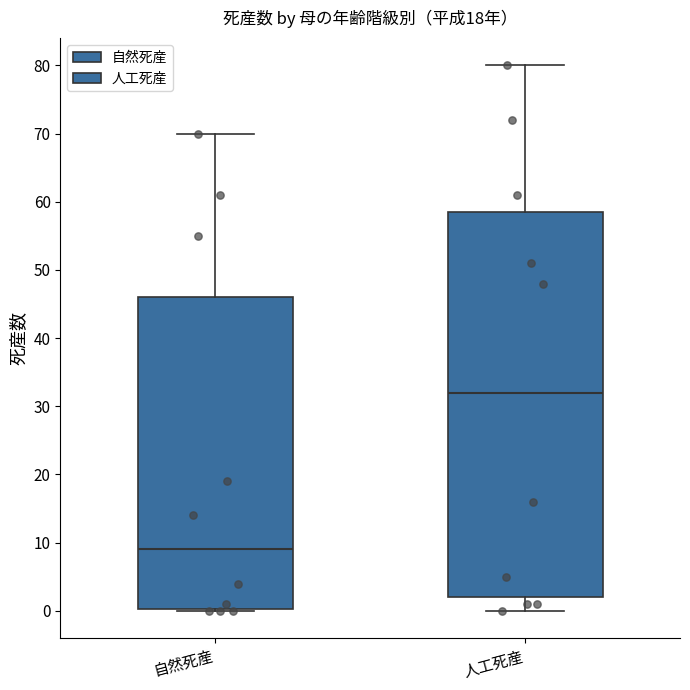

Where does the lower whisker of the box for 人工死産 end on the y-axis? The values are not printed on the chart, so give them approximately, as read against the axis.

0